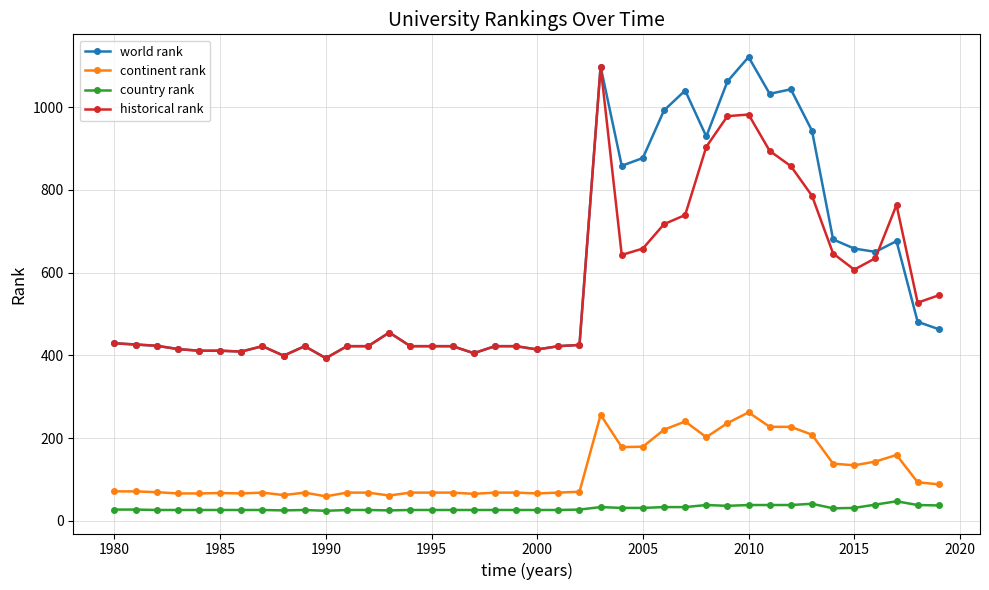

What are all the series names shown in the legend?

world rank, continent rank, country rank, historical rank